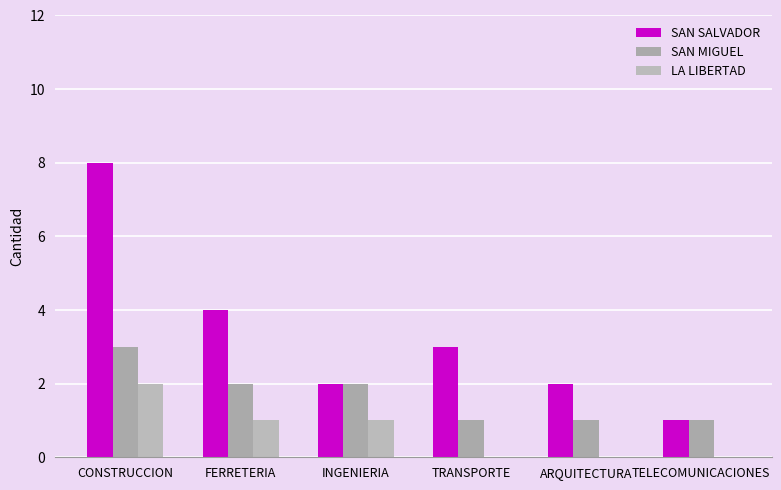

Count the number of categories in the chart.

6